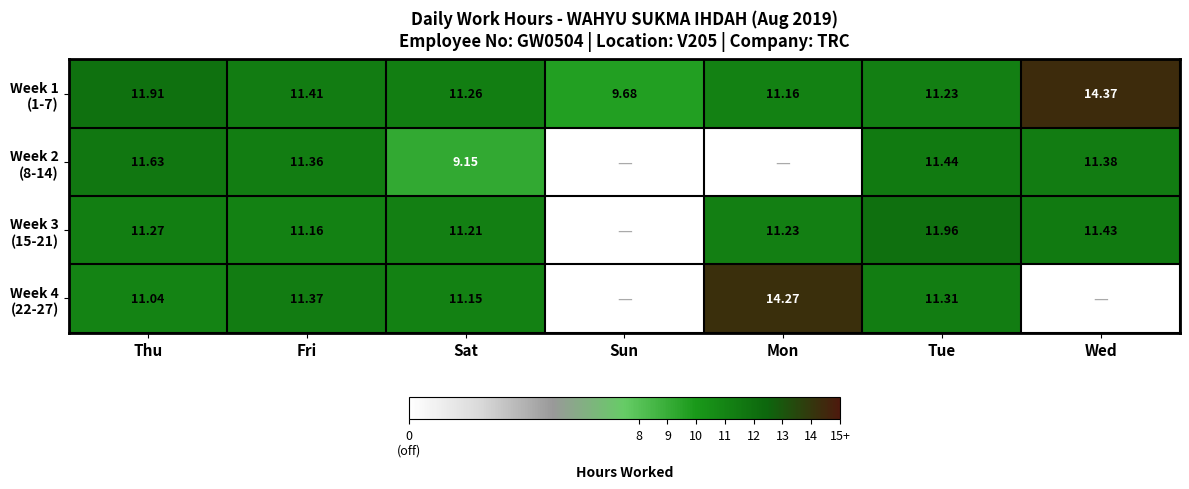

At which label does Week 4 (22-27) first exceed 11?

Thu